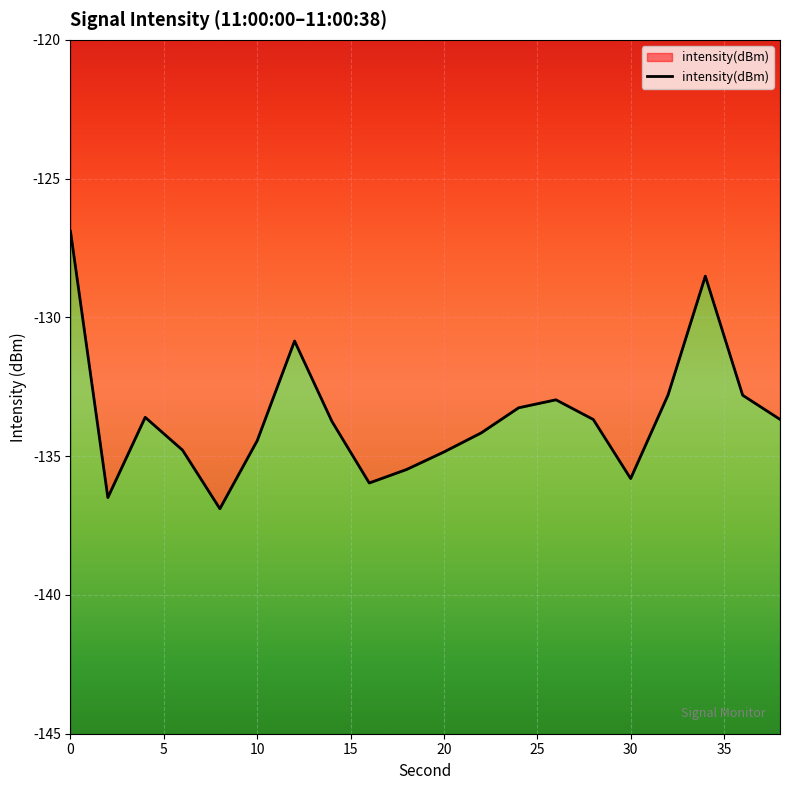

What is the difference between the values at 10 and 24?

1.2